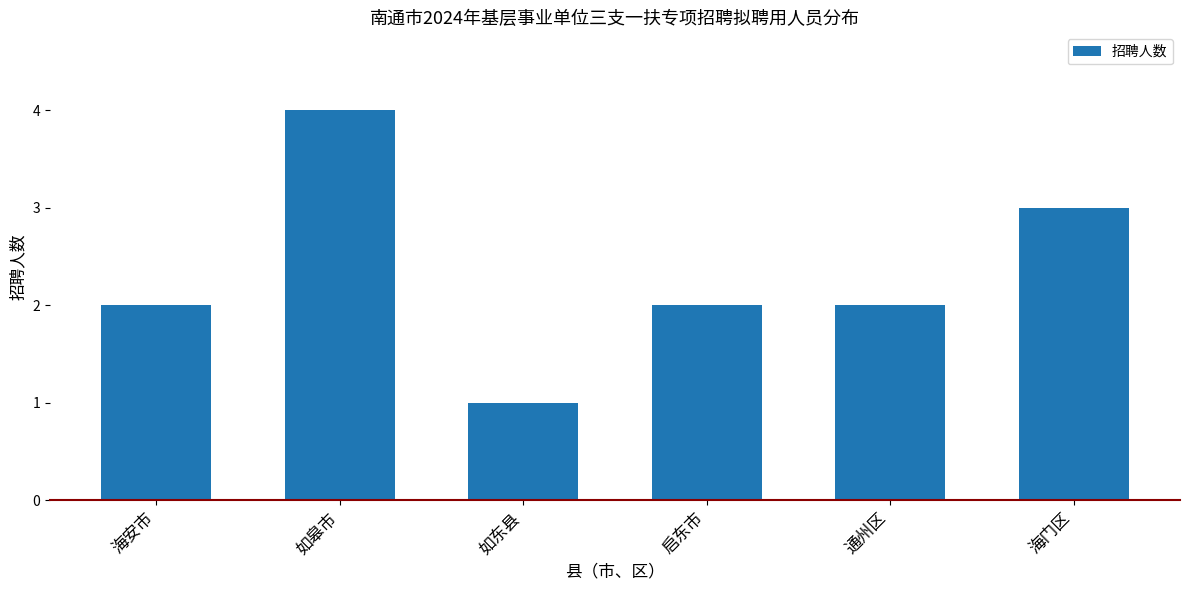

What is the difference between the values at 海安市 and 海门区?

1